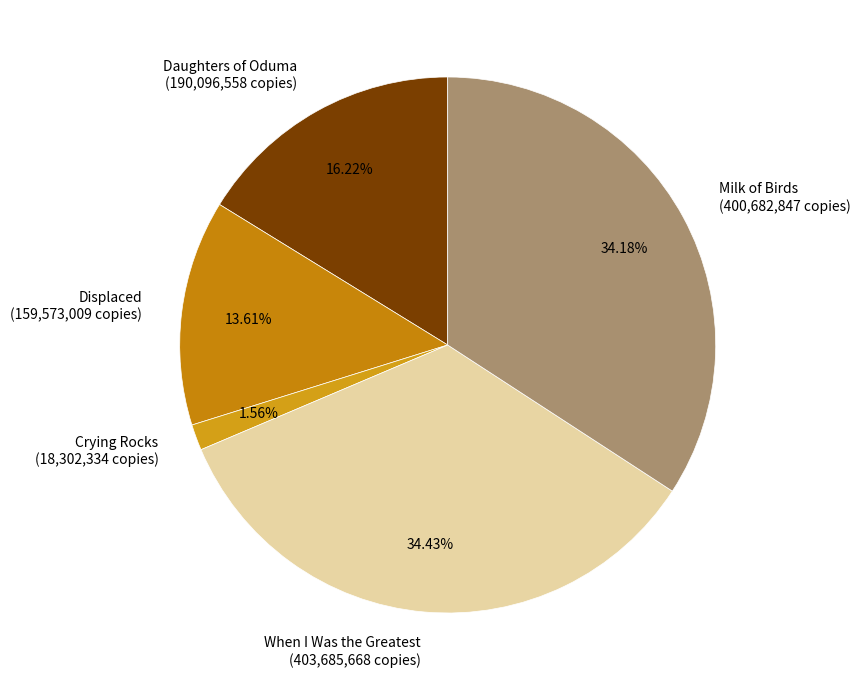

To the nearest percent, what is the average slice percentage?

20%